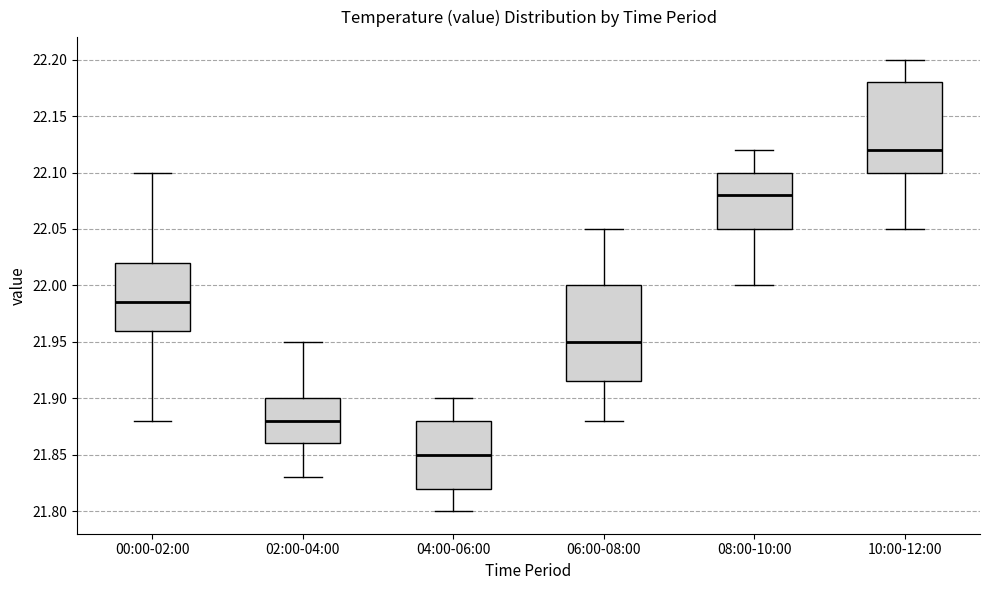

Where is the lower edge of the box for 02:00-04:00 on the y-axis? The values are not printed on the chart, so give them approximately, as read against the axis.

21.860